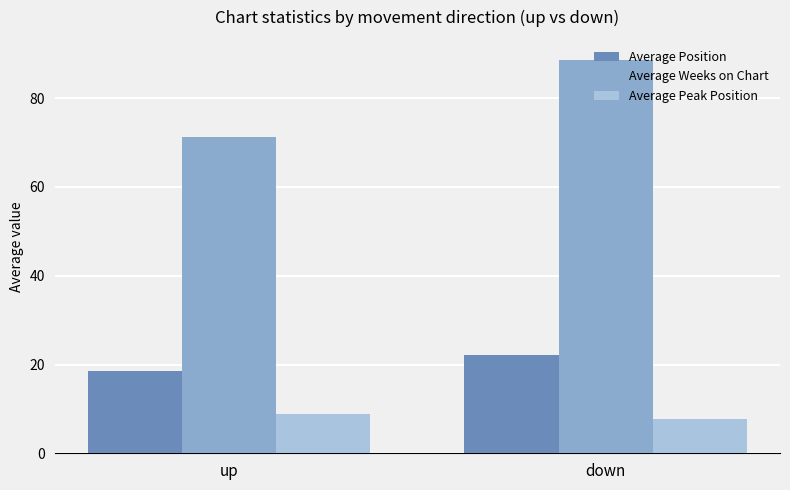

At which label does Average Peak Position first exceed 8?

up